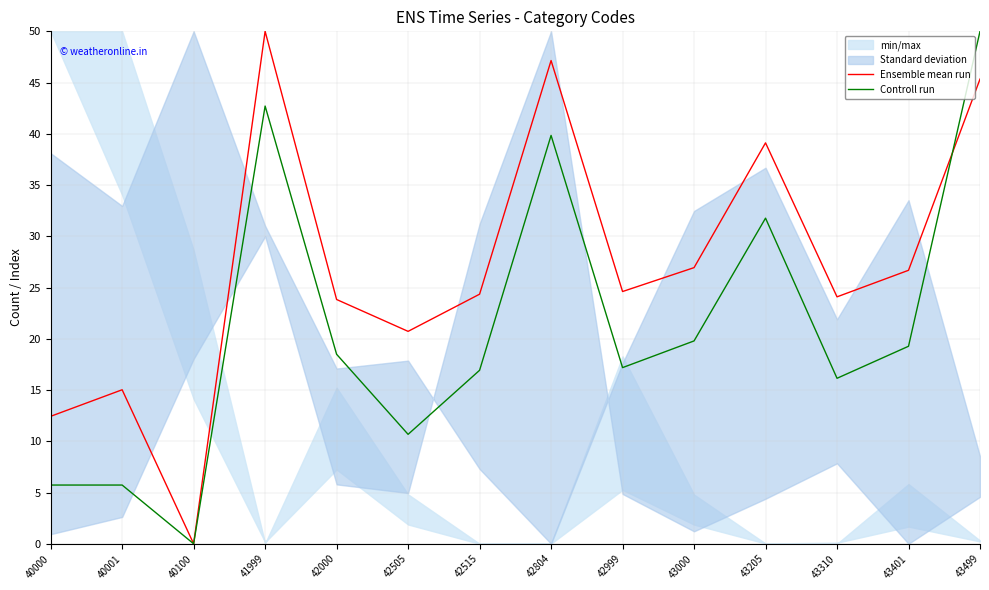

What is the approximate value of Ensemble mean run at 42515?

24.4